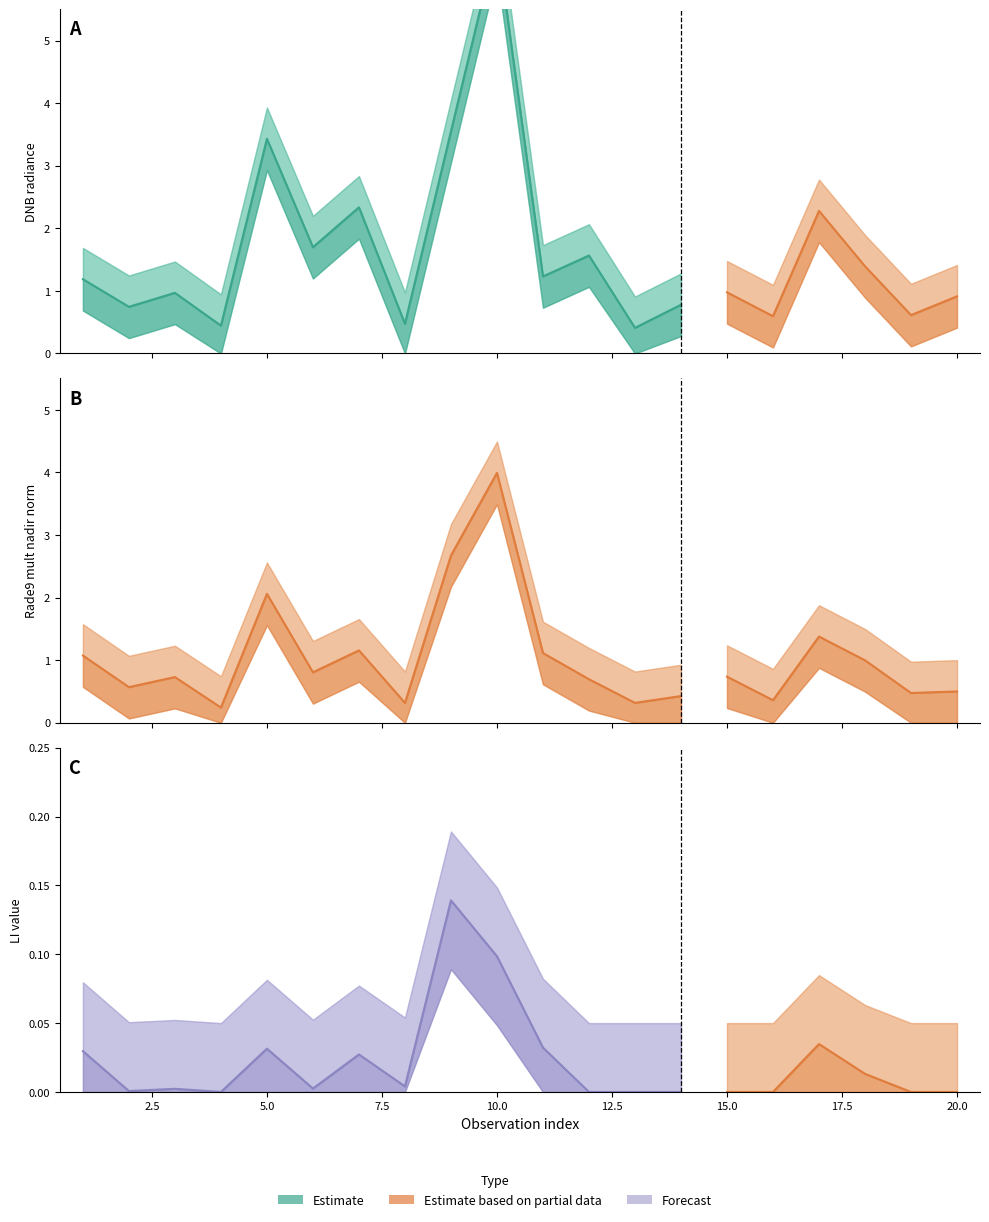

What is the value of the dnbrad point at the 7th from the left?

2.3